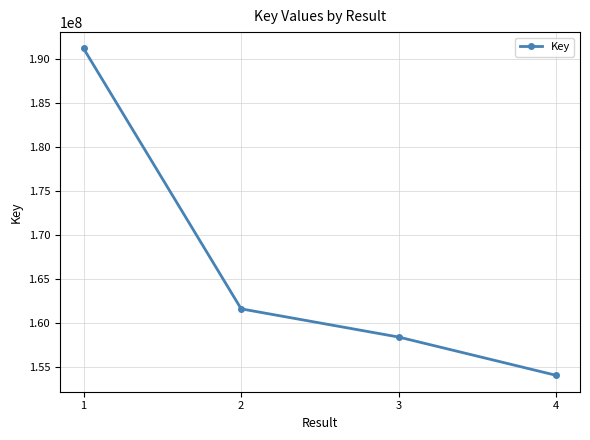

The chart shows a value of 154078340 at 4. True or false?

True